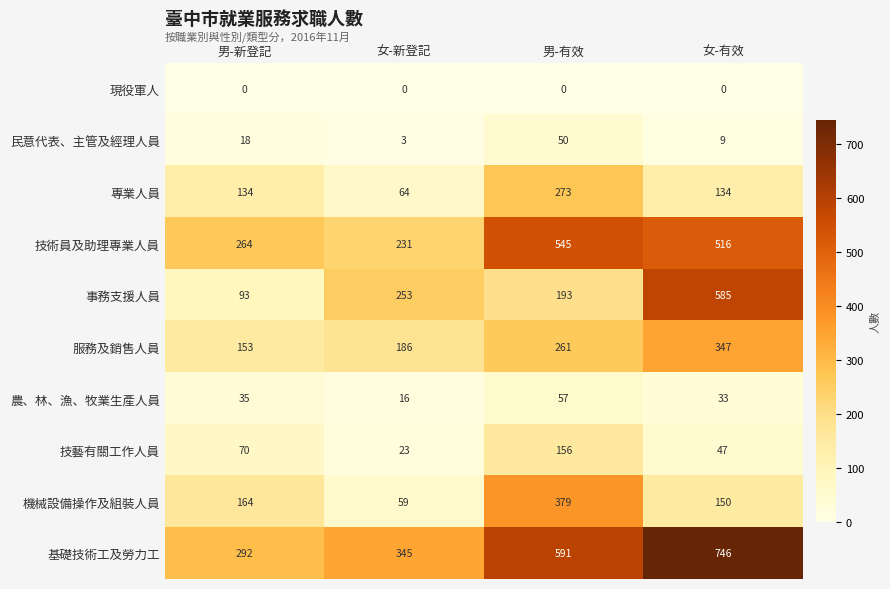

At 女-有效, list the series in order from smallest to largest.

現役軍人, 民意代表、主管及經理人員, 農、林、漁、牧業生產人員, 技藝有關工作人員, 專業人員, 機械設備操作及組裝人員, 服務及銷售人員, 技術員及助理專業人員, 事務支援人員, 基礎技術工及勞力工